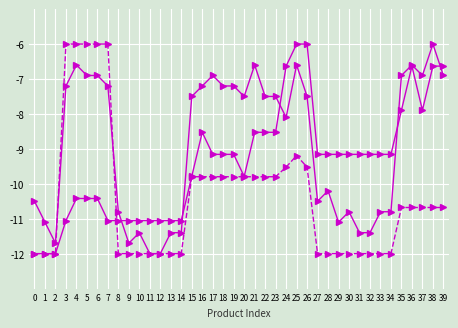

How many categories are shown in the chart?

40